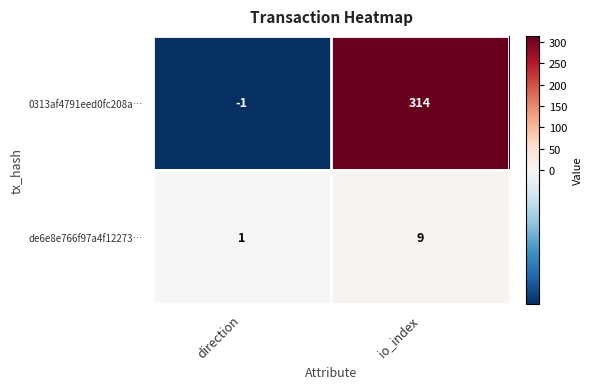

Reading left to right, extract all data points from this chart.

0313af4791eed0fc208a…: direction=-1	io_index=314
de6e8e766f97a4f12273…: direction=1	io_index=9